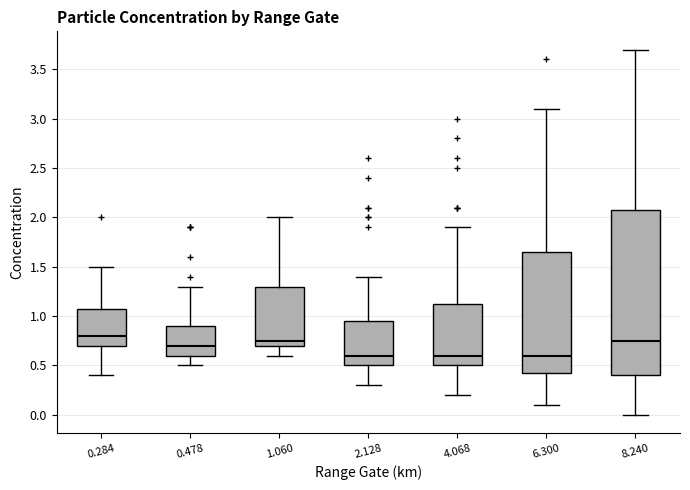

Which box has the highest median line?

0.284